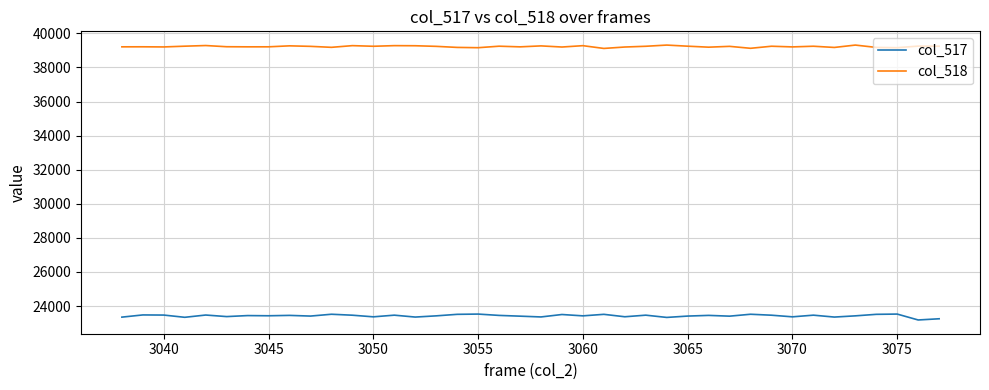

List the series in order of their overall mean, highest first.

col_518, col_517